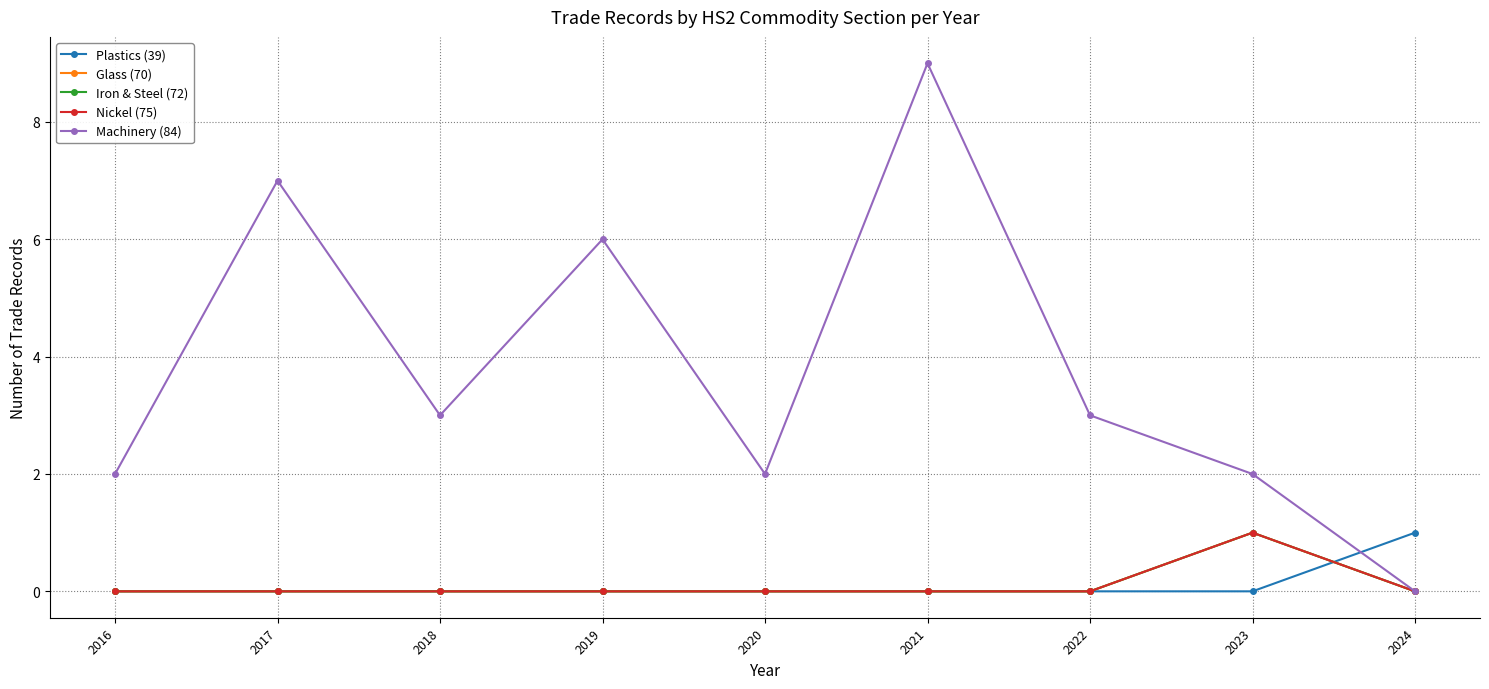

True or false: Glass (70) has a value of 0 at 2024.

True